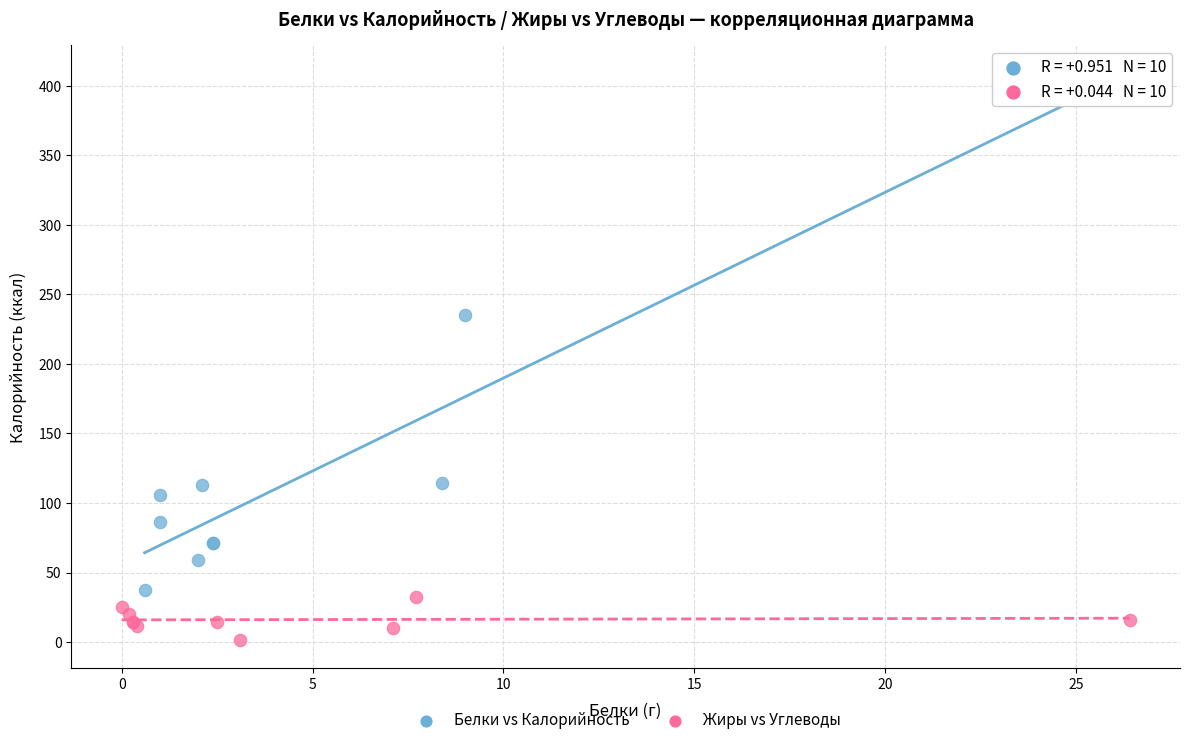

Which series has the widest spread of Y values?

Белки vs Калорийность